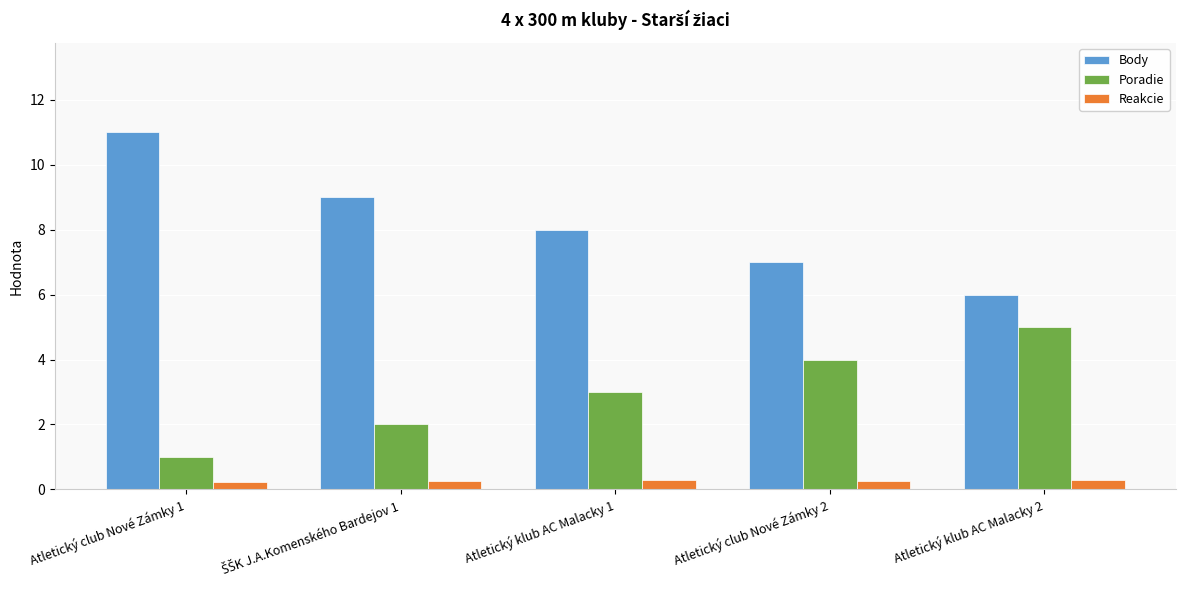

What is the label of the 4th bar from the left?

Atletický club Nové Zámky 2